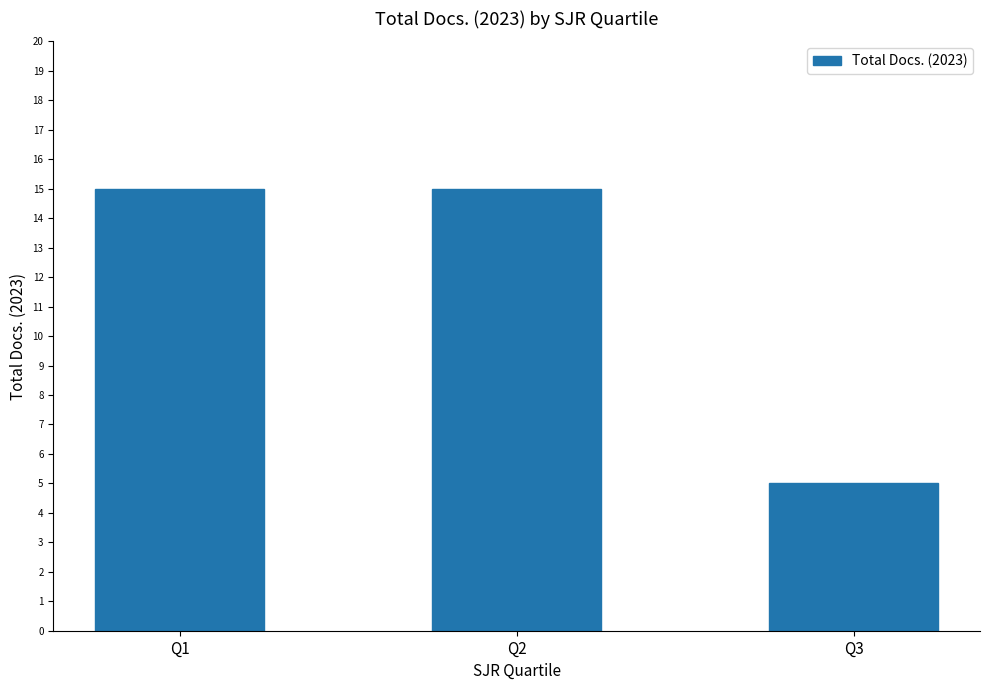

Read the value at Q1.

15